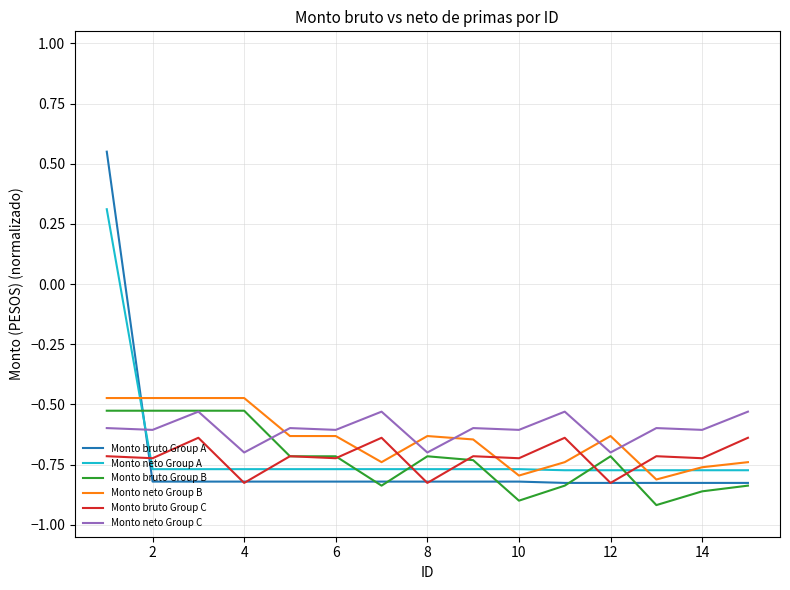

Which series ends up on top after the final intersection of Monto bruto Group A and Monto neto Group C?

Monto neto Group C